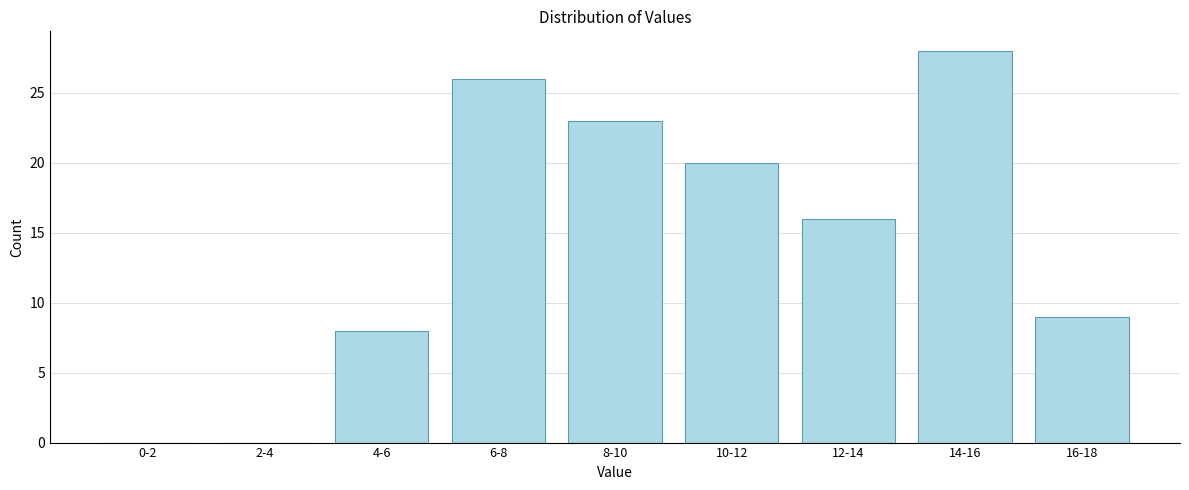

Reading left to right, transcribe all the data shown in this chart.

0-2=0	2-4=0	4-6=8	6-8=26	8-10=23	10-12=20	12-14=16	14-16=28	16-18=9